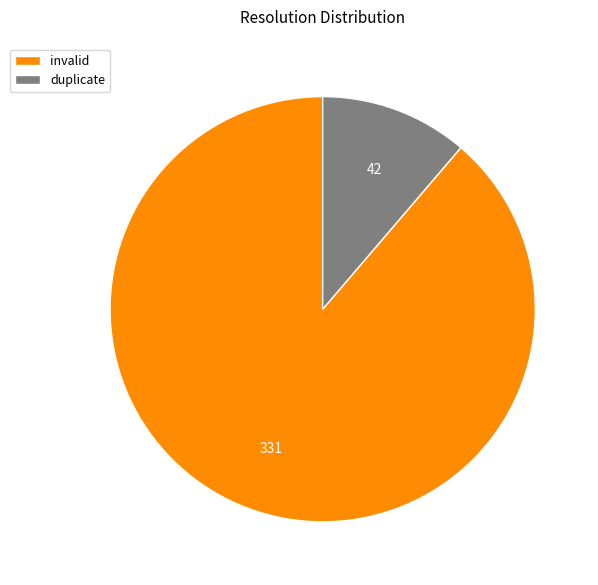

How many segments does this pie chart have?

2